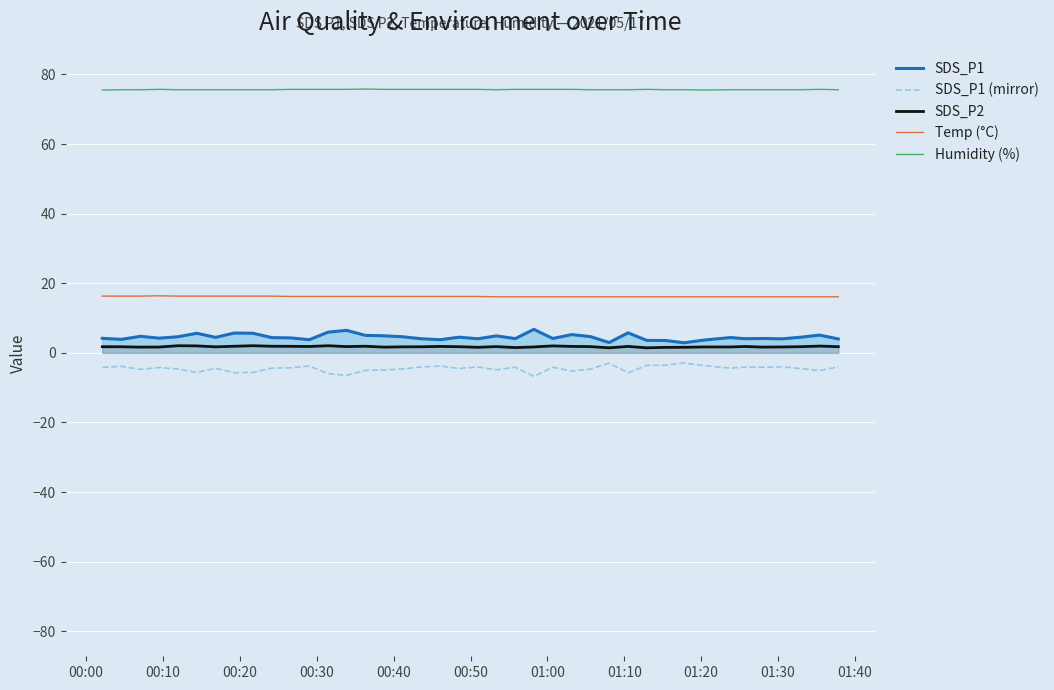

Reading left to right, list all the values displayed in this chart.

SDS_P1: 4.2	3.9	4.8	4.2	4.6	5.6	4.5	5.7	5.6	4.4	4.3	3.8	5.9	6.5	5.0	4.9	4.6	4.0	3.8	4.5	4.0	4.9	4.1	6.8	4.1	5.2	4.7	3.0	5.8	3.6	3.5	2.9	3.6	4.4	4.1	4.1	4.0	4.5	5.1	4.0
SDS_P1 (mirror): -4.2	-3.9	-4.8	-4.2	-4.6	-5.6	-4.5	-5.7	-5.6	-4.4	-4.3	-3.8	-5.9	-6.5	-5.0	-4.9	-4.6	-4.0	-3.8	-4.5	-4.0	-4.9	-4.1	-6.8	-4.1	-5.2	-4.7	-3.0	-5.8	-3.6	-3.5	-2.9	-3.6	-4.4	-4.1	-4.1	-4.0	-4.5	-5.1	-4.0
SDS_P2: 1.8	1.8	1.6	1.7	2.0	2.0	1.7	1.9	2.0	1.9	1.9	1.8	2.0	1.8	1.9	1.6	1.7	1.8	1.9	1.8	1.6	1.8	1.5	1.7	2.0	1.9	1.8	1.4	1.9	1.4	1.6	1.6	1.7	1.7	1.8	1.6	1.7	1.8	1.9	1.8
Temp (°C): 16.3	16.3	16.3	16.4	16.3	16.3	16.3	16.3	16.3	16.3	16.2	16.2	16.2	16.2	16.2	16.2	16.2	16.2	16.2	16.2	16.2	16.1	16.1	16.1	16.1	16.1	16.1	16.1	16.1	16.1	16.1	16.1	16.1	16.1	16.1	16.1	16.1	16.1	16.1	16.1
Humidity (%): 75.5	75.6	75.6	75.7	75.6	75.6	75.6	75.6	75.6	75.6	75.7	75.7	75.7	75.7	75.8	75.7	75.7	75.7	75.7	75.7	75.7	75.6	75.7	75.7	75.7	75.7	75.6	75.6	75.6	75.7	75.6	75.6	75.5	75.6	75.6	75.6	75.6	75.6	75.7	75.6